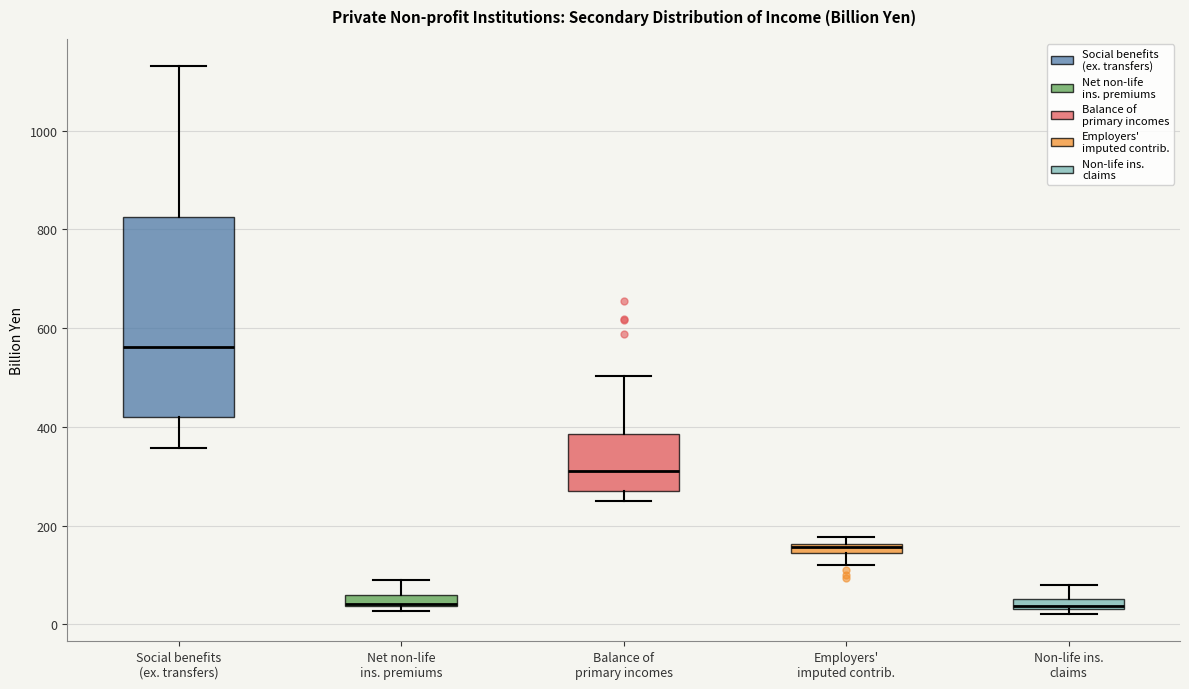

Where does the lower whisker of the box for Balance of primary incomes end on the y-axis? The values are not printed on the chart, so give them approximately, as read against the axis.

260